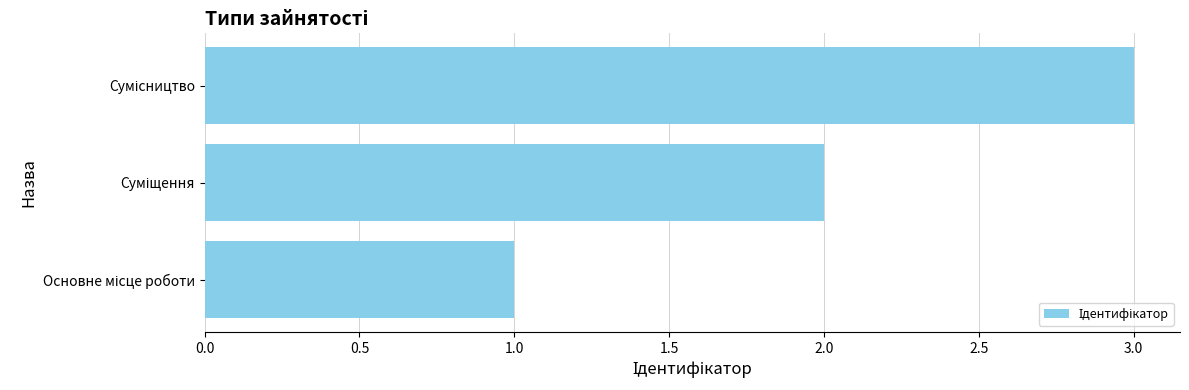

How many values are between 1 and 3?

3